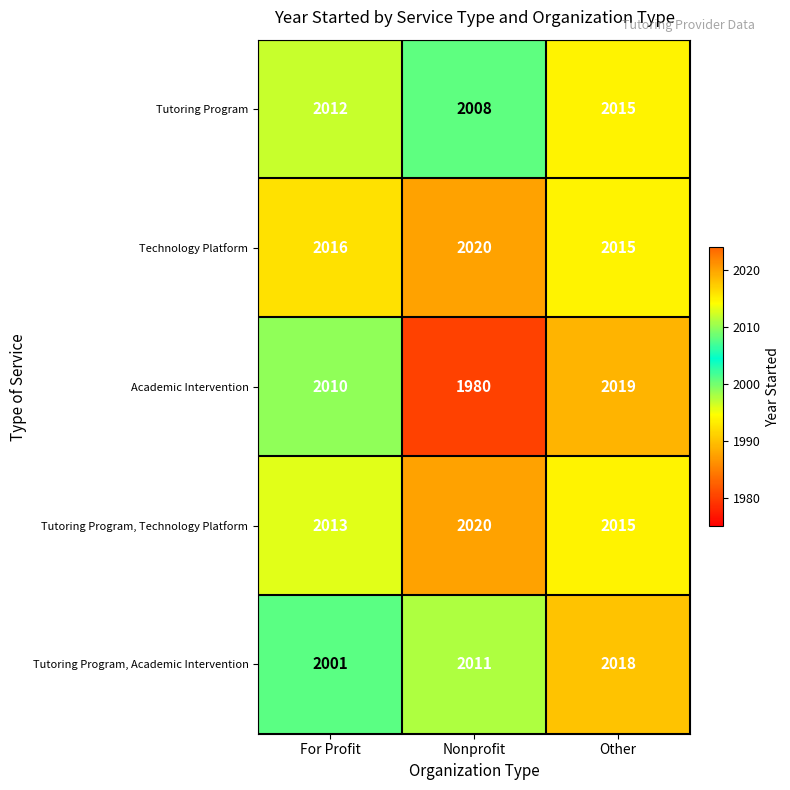

The Tutoring Program, Technology Platform series shows 2015 at Other. True or false?

True